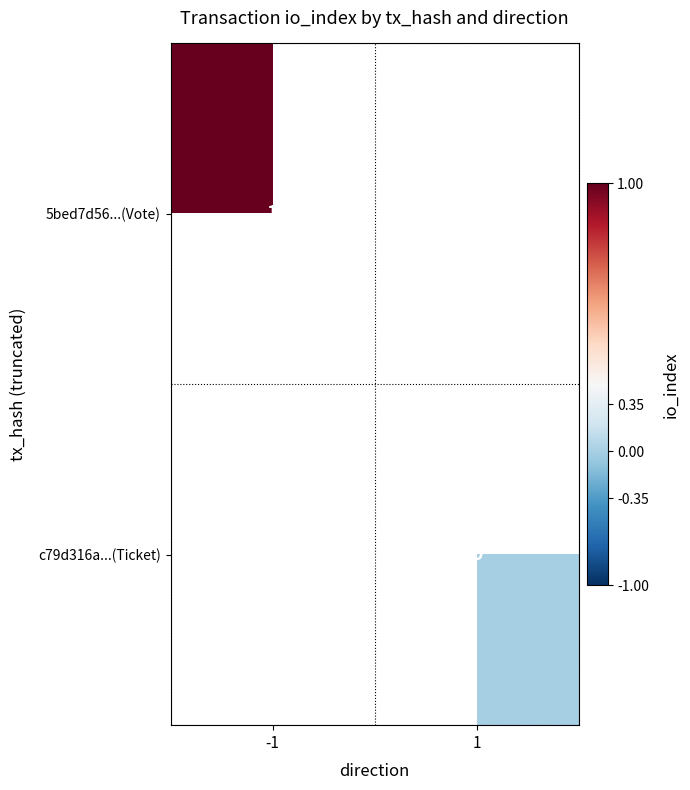

Is the value of 5bed7d56...(Vote) at -1 greater than the value of c79d316a...(Ticket) at 1?

Yes